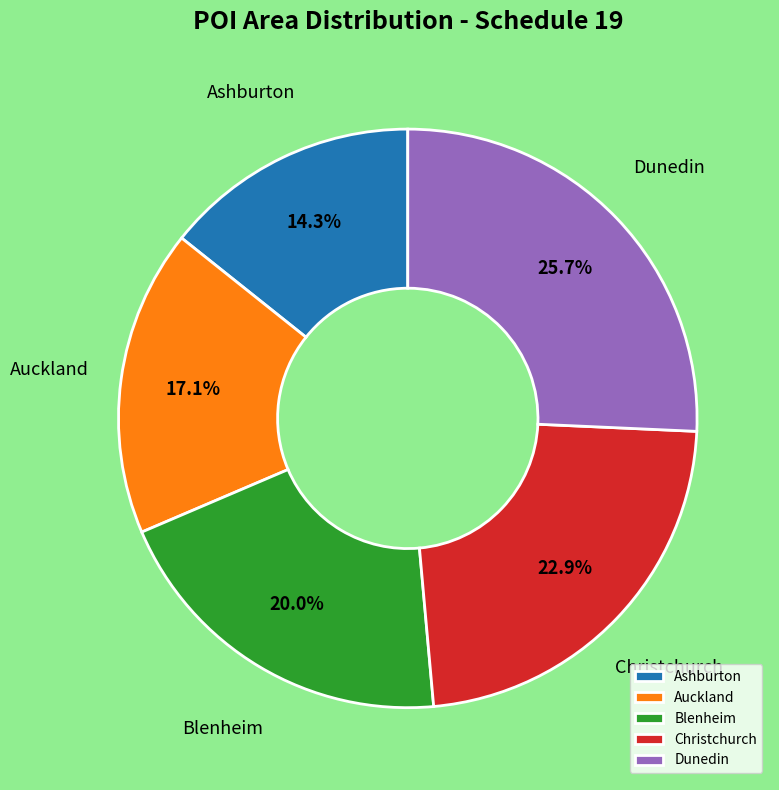

What percentage is the Blenheim slice, to the nearest percent?

20%